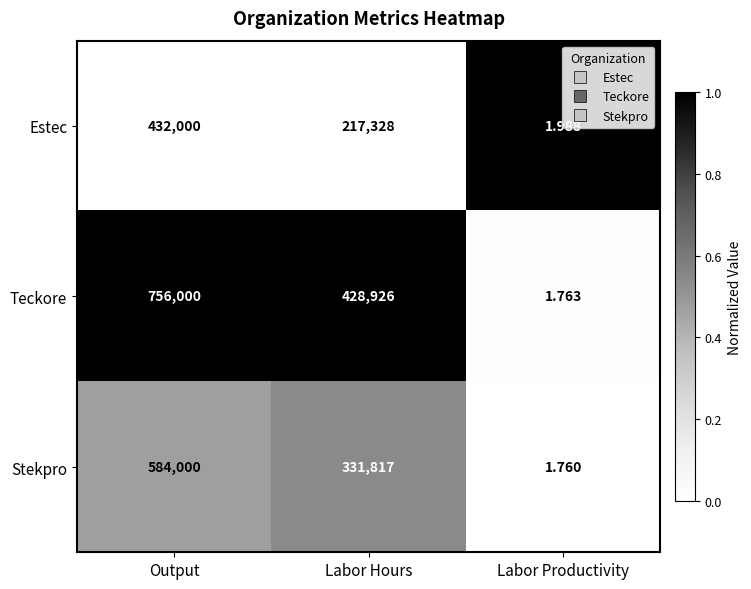

Rank the series by their average value, from lowest to highest.

Estec, Stekpro, Teckore